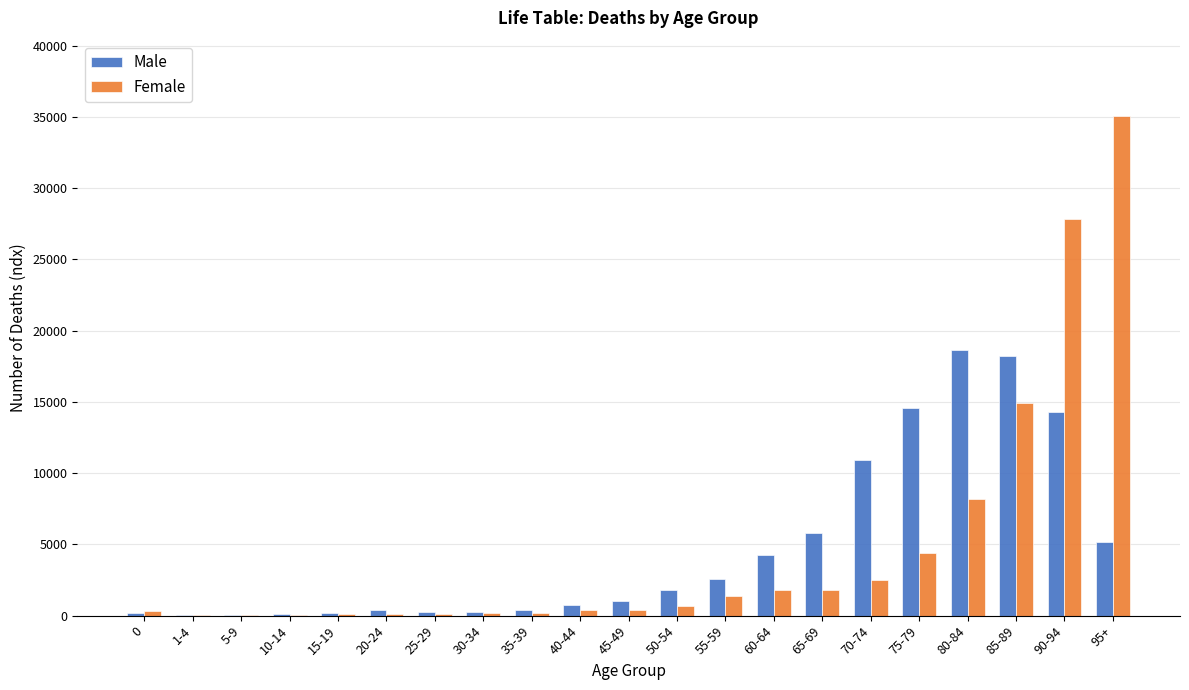

Between 35-39 and 60-64, which series saw the biggest shift?

Male